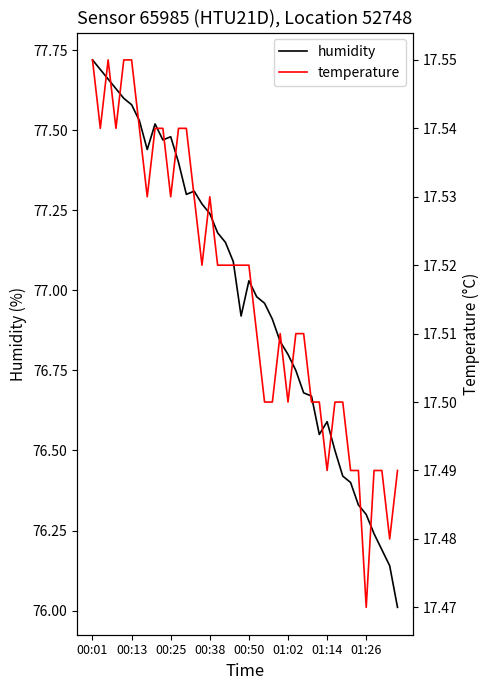

Is this an area chart (filled region under the line)?

No